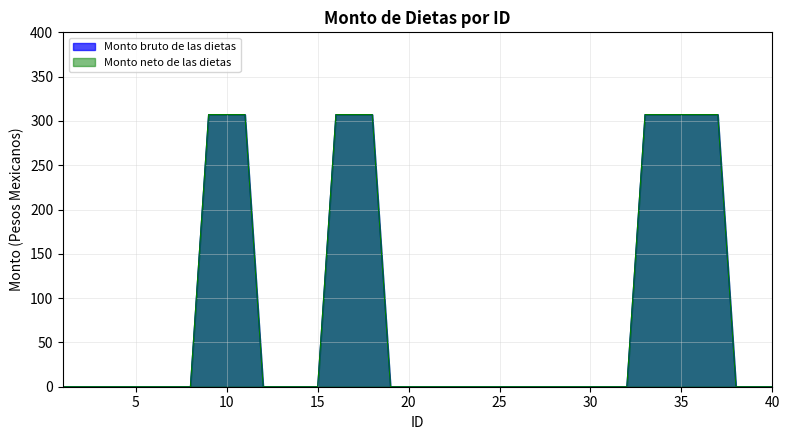

True or false: Monto neto de las dietas has a value of -119.8 at 23.

False